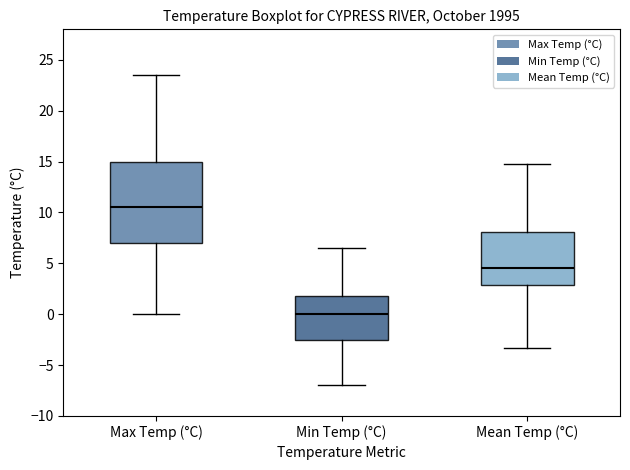

Where does the lower whisker of the box for Min Temp (°C) end on the y-axis? The values are not printed on the chart, so give them approximately, as read against the axis.

-7.0